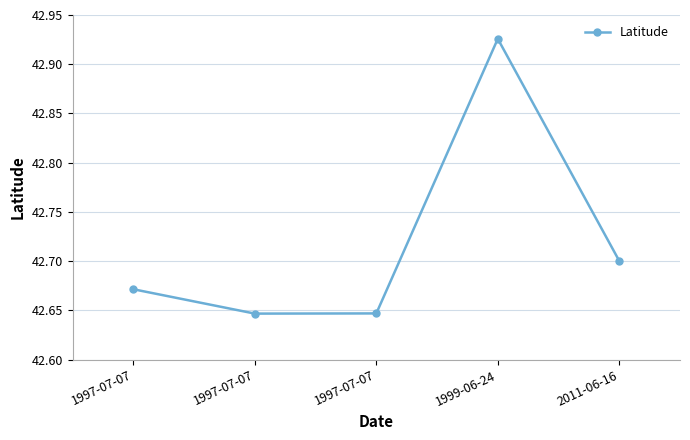

What is the label of the 2nd point from the left?

1997-07-07